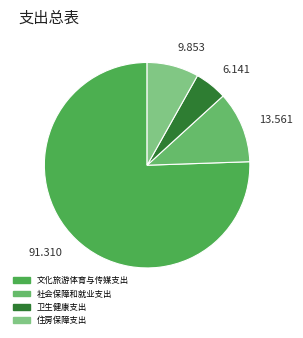

Combined, do 9.853 and 13.561 account for over 50%?

No